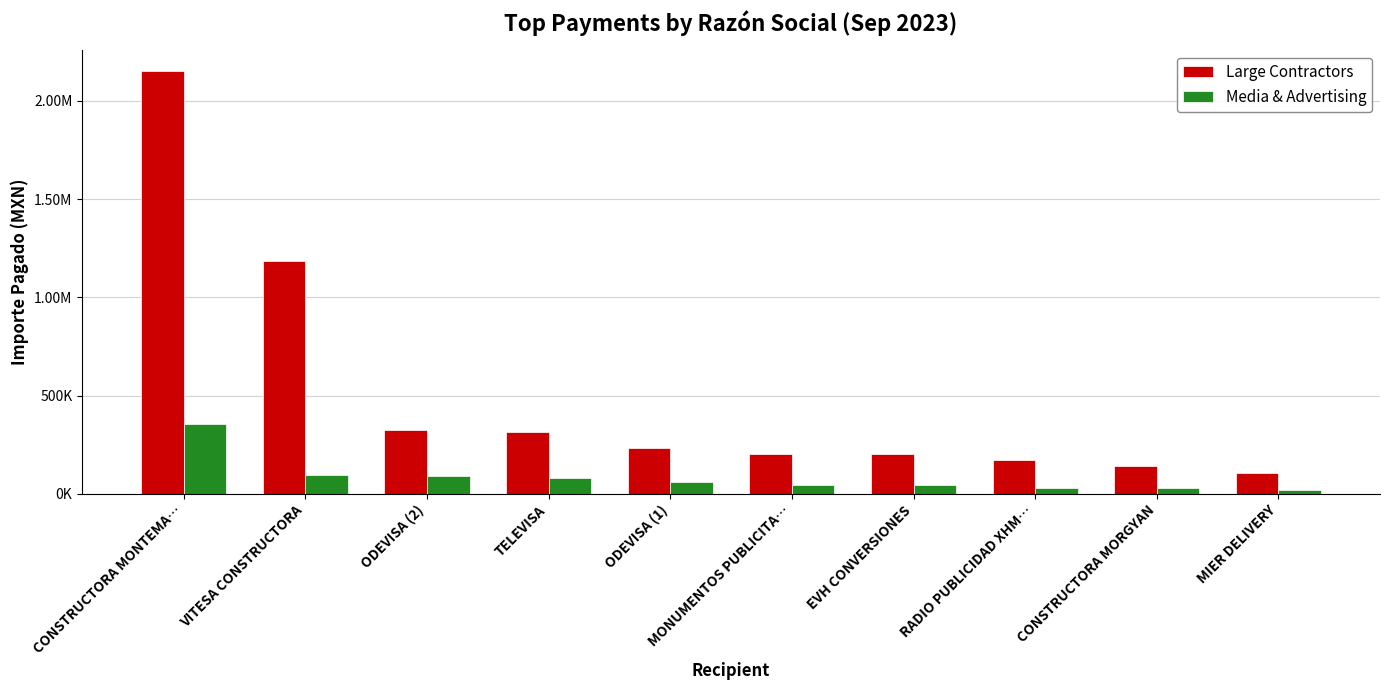

At which category is the sum across all series the highest?

CONSTRUCTORA MONTEMA…